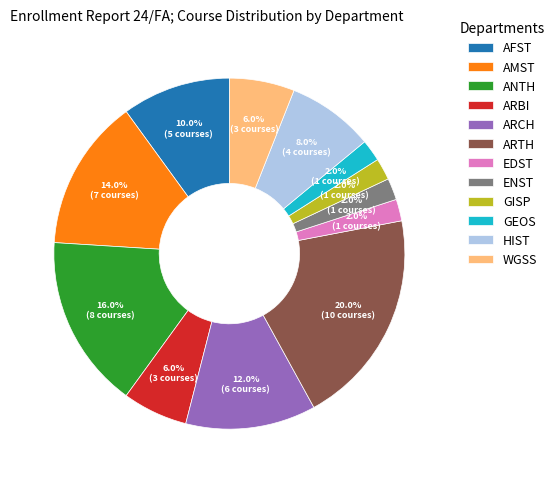

To the nearest percent, what is the average slice percentage?

8%